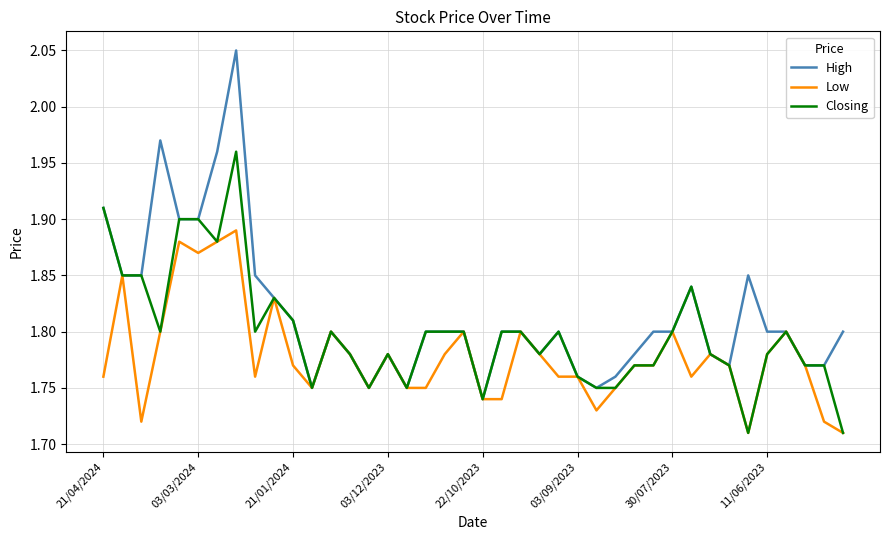

Rank the series by their average value, from highest to lowest.

High, Closing, Low